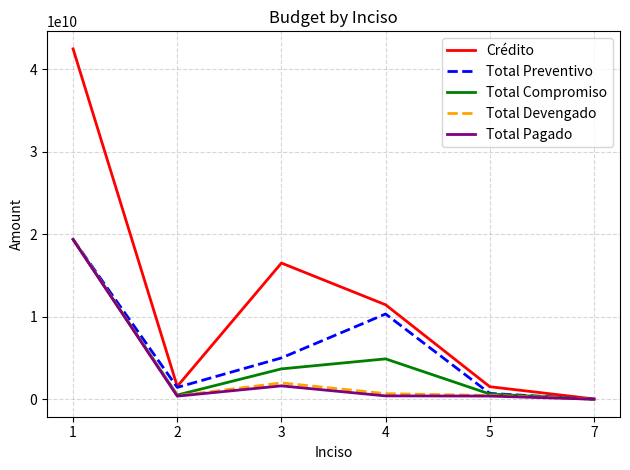

Between 4 and 5, which series saw the biggest shift?

Crédito